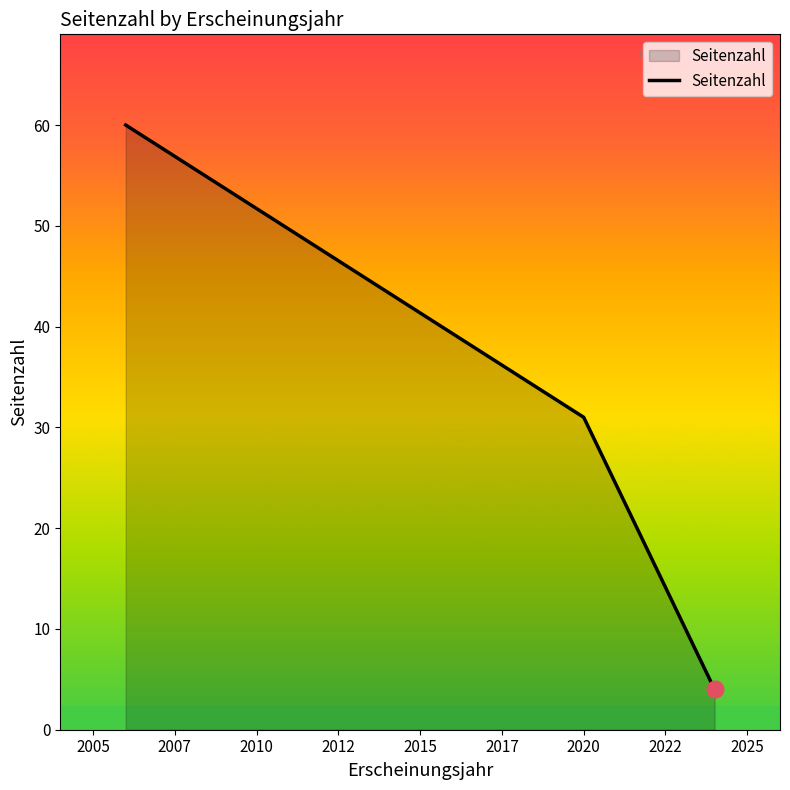

What is the smallest value displayed?

4